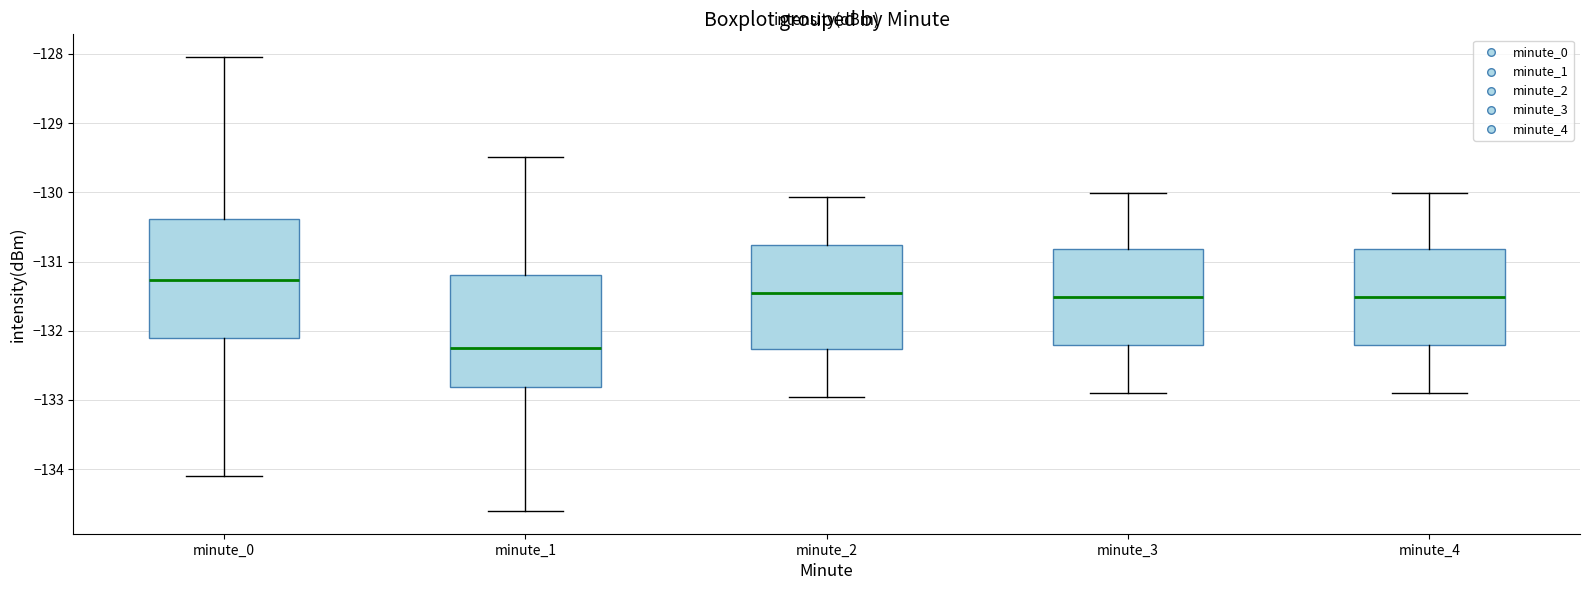

Where does the median line of the box for minute_0 sit on the y-axis? The values are not printed on the chart, so give them approximately, as read against the axis.

-131.3